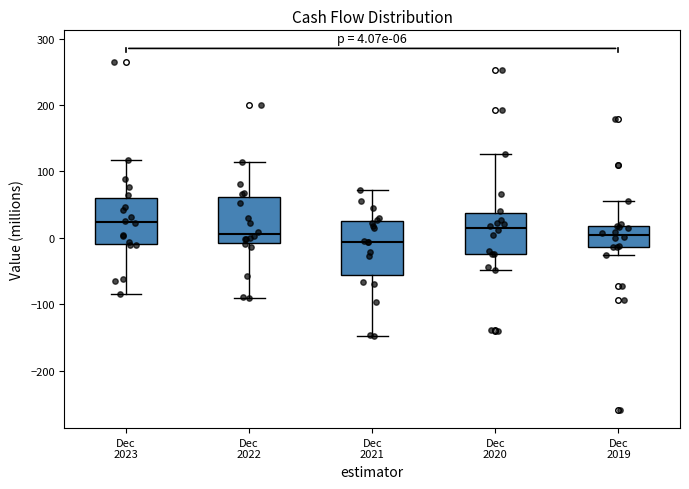

Which box is the tallest, from its lower edge to its upper edge?

Dec 2021